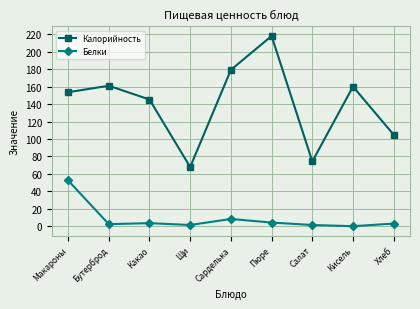

What is the label of the 9th point from the left?

Хлеб